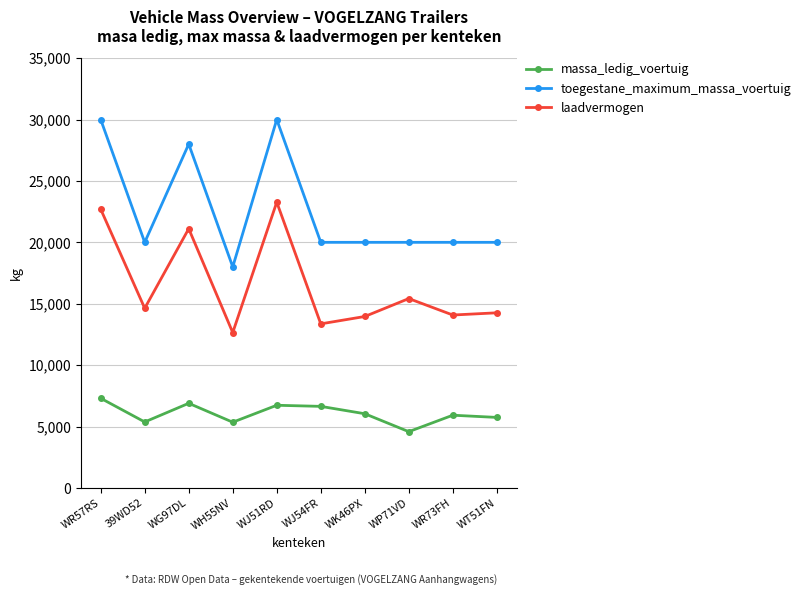

Between WR57RS and WP71VD, which series saw the biggest shift?

toegestane_maximum_massa_voertuig